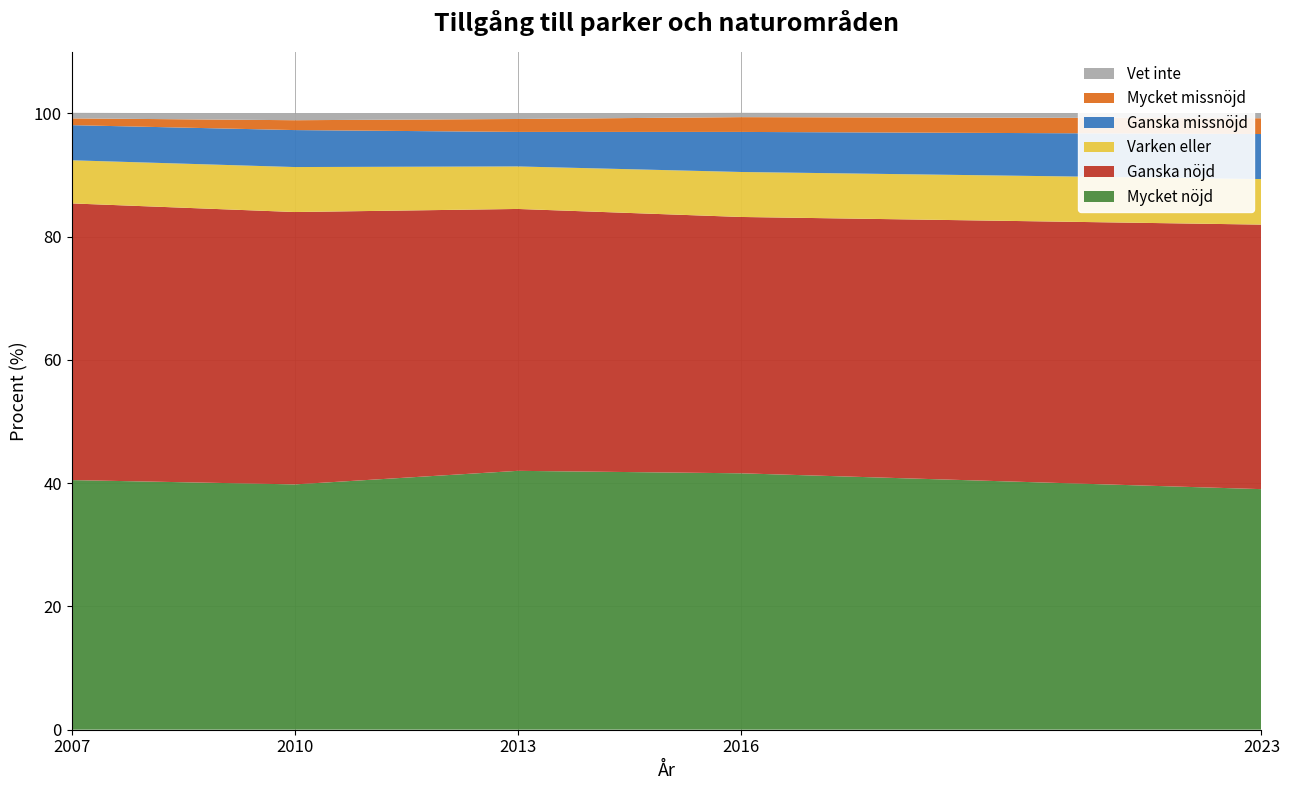

Reading left to right, transcribe all the data shown in this chart.

Mycket nöjd: 2007=40.5	2010=39.8	2013=42.0	2016=41.6	2023=39.0
Ganska nöjd: 2007=44.9	2010=44.2	2013=42.5	2016=41.6	2023=42.9
Varken eller: 2007=7.0	2010=7.3	2013=6.9	2016=7.3	2023=7.4
Ganska missnöjd: 2007=5.7	2010=6.0	2013=5.6	2016=6.5	2023=7.3
Mycket missnöjd: 2007=1.1	2010=1.6	2013=2.1	2016=2.4	2023=2.6
Vet inte: 2007=0.9	2010=1.1	2013=0.9	2016=0.7	2023=0.8